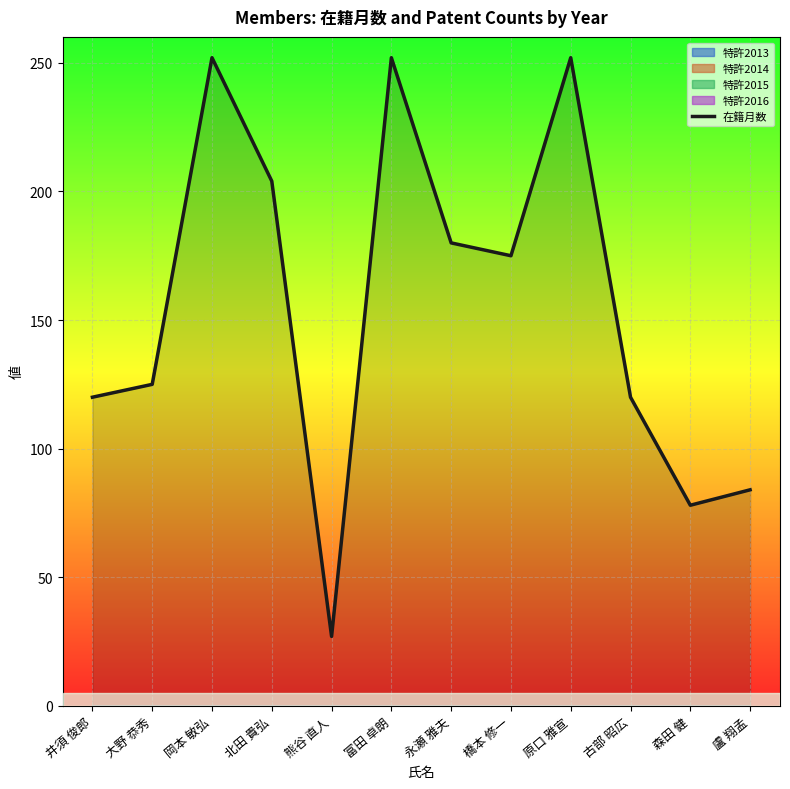

Does the chart display data point markers on the line(s)?

No